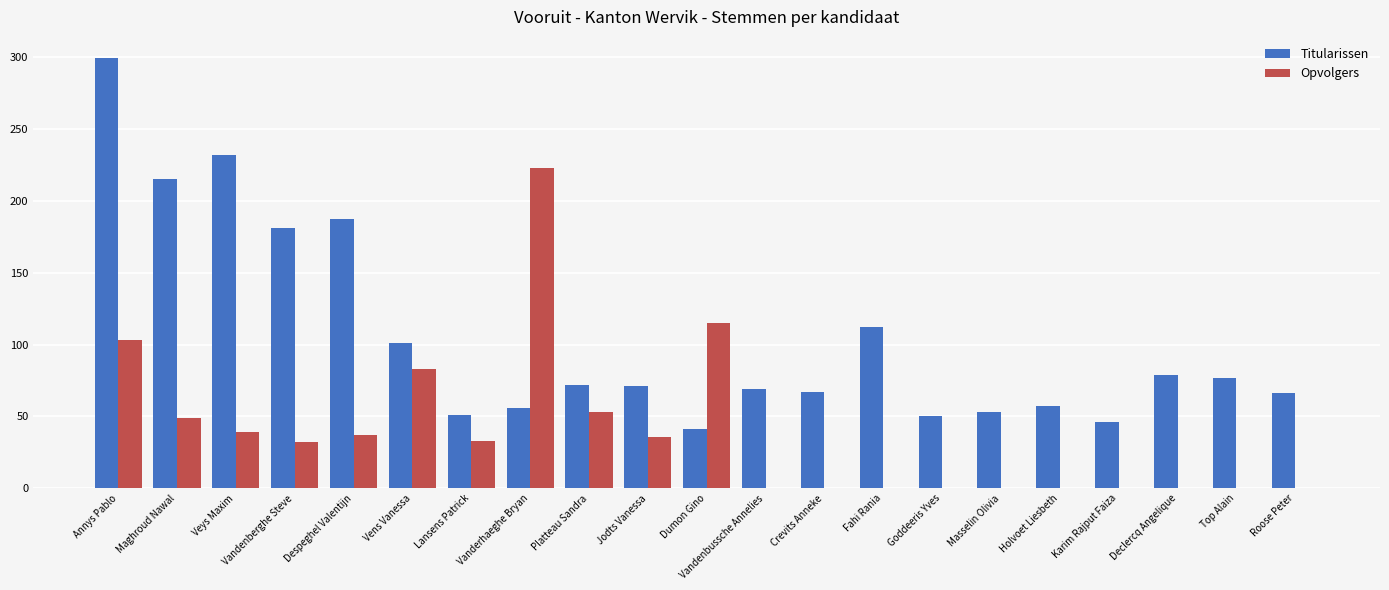

Are the bars grouped side by side (vs. stacked)?

Yes